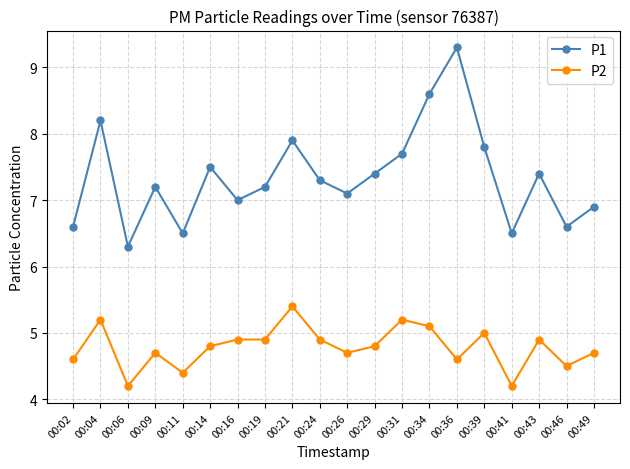

What is the value of the P2 point at the 5th from the left?

4.4